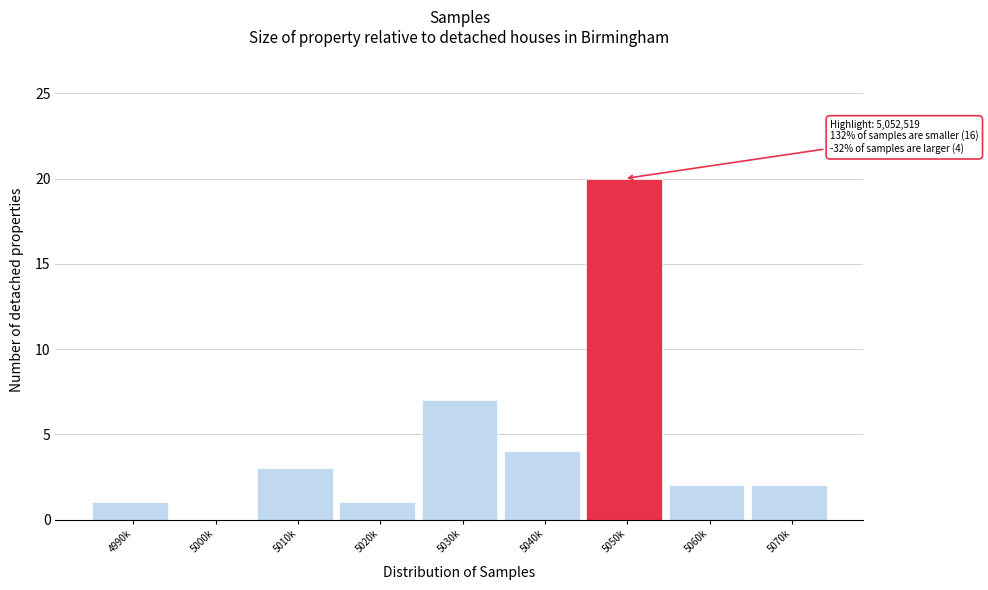

Reading right to left, what are all the values shown in this chart?

5070k=2	5060k=2	5050k=20	5040k=4	5030k=7	5020k=1	5010k=3	5000k=0	4990k=1